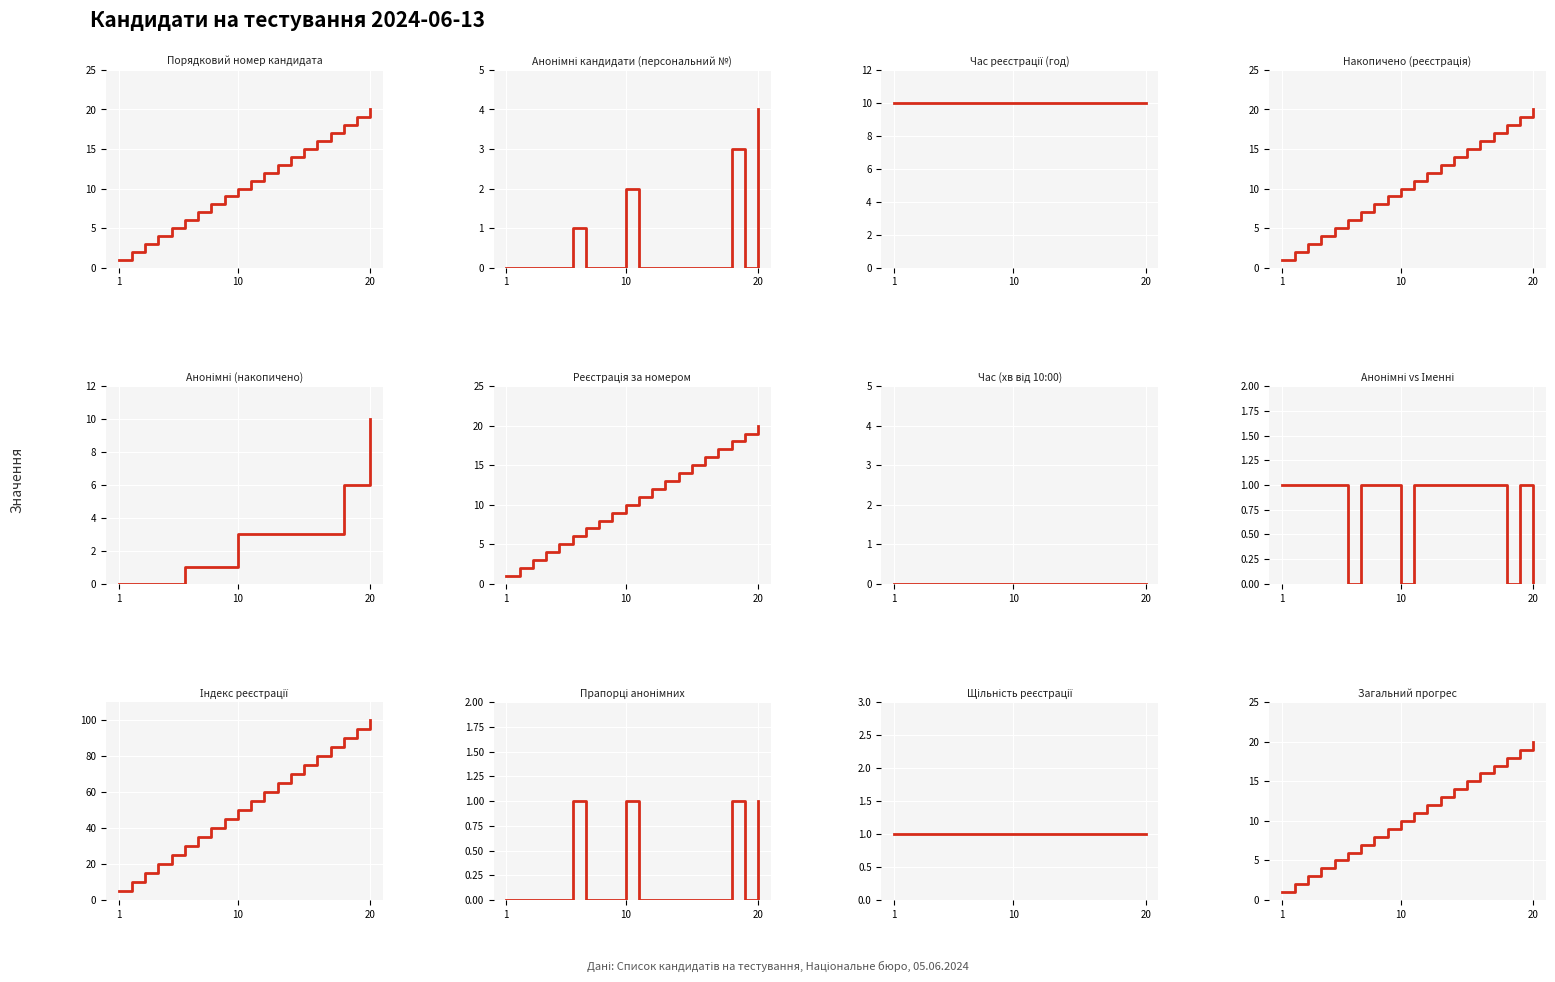

Which category has the highest value in the Кандидати зареєстровані series?

20